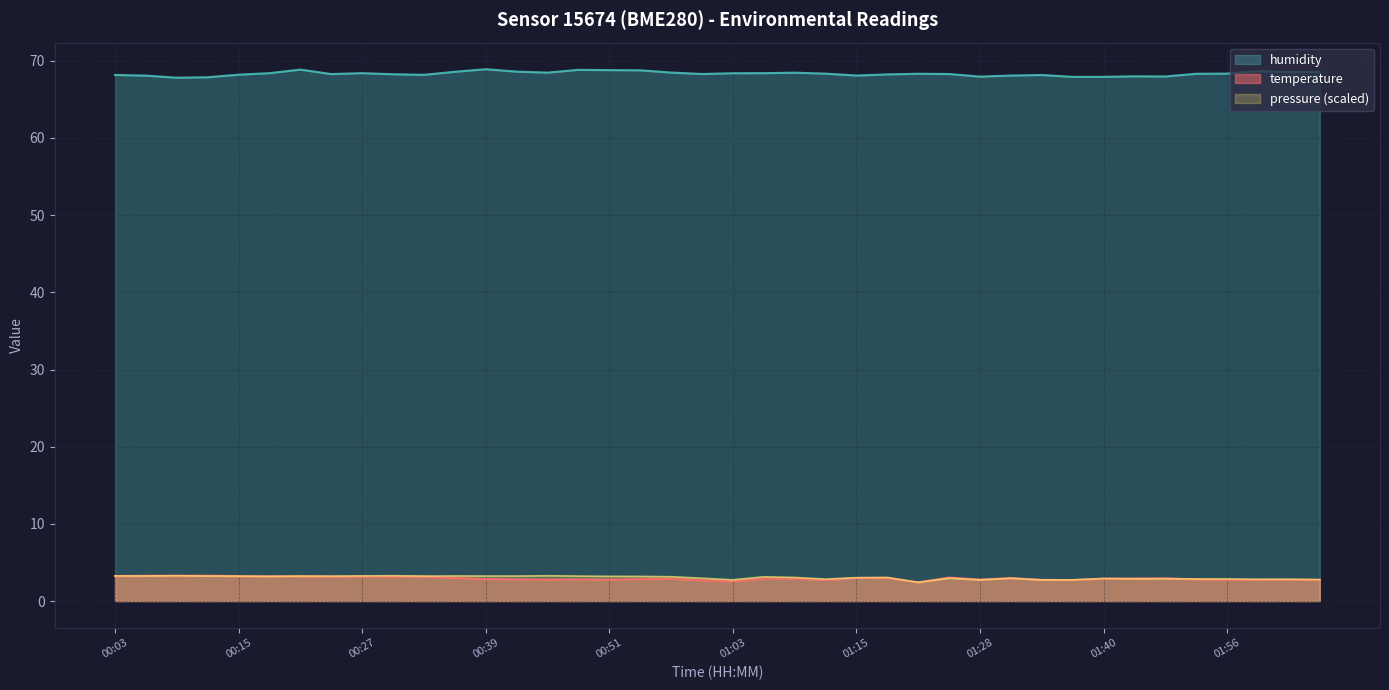

How many interior local valleys does the temperature series have?

8